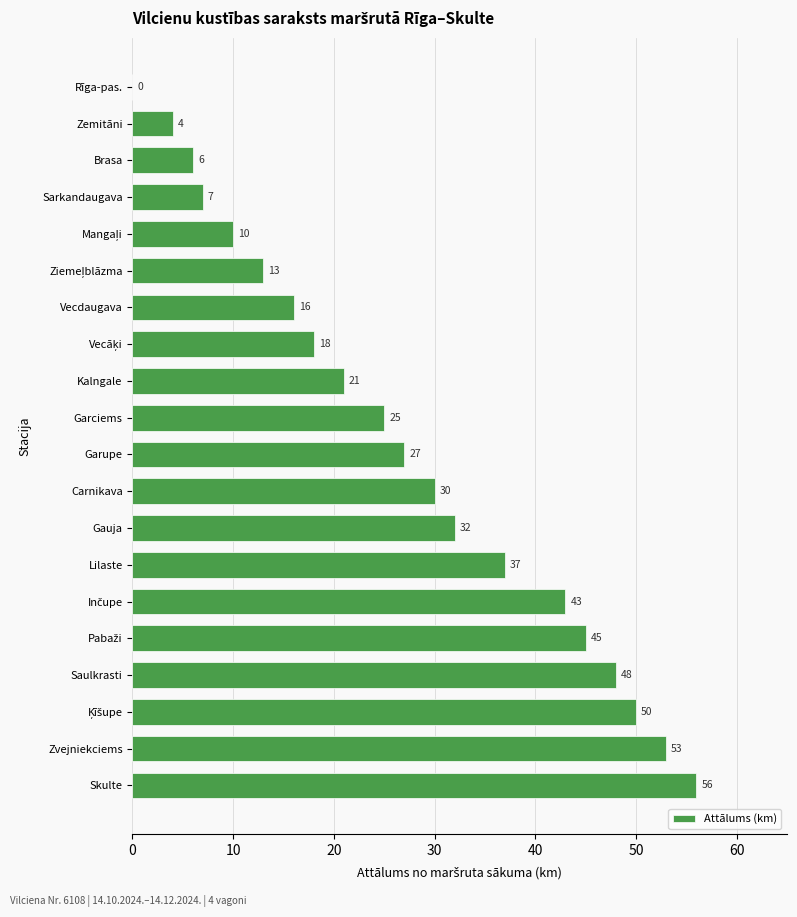

Is it true that the value at Zvejniekciems is 33?

False